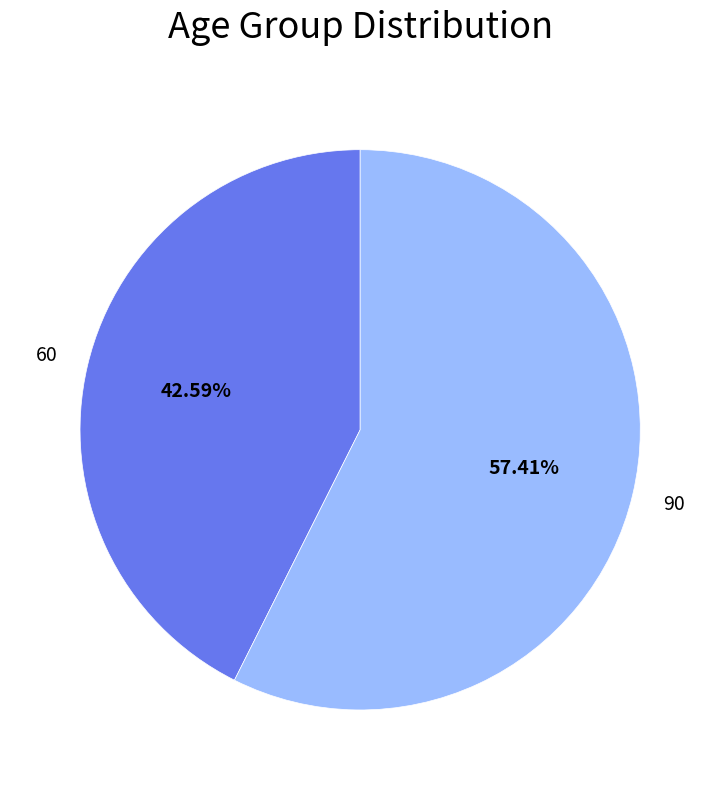

Is there a majority slice in this chart?

Yes